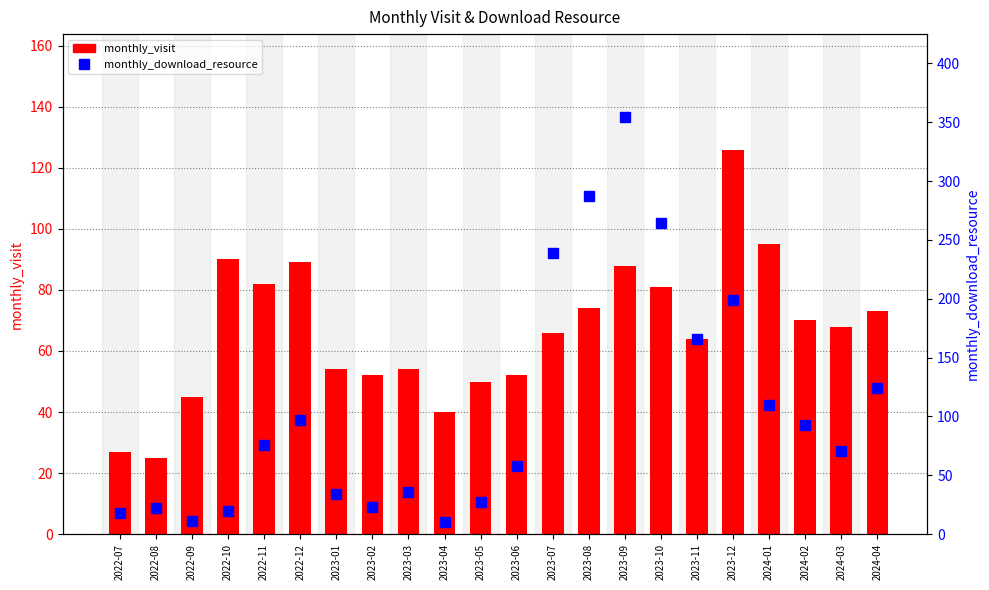

Reading left to right, extract all data points from this chart.

monthly_visit: 27	25	45	90	82	89	54	52	54	40	50	52	66	74	88	81	64	126	95	70	68	73
monthly_download_resource: 18	22	11	20	76	97	34	23	36	10	27	58	239	287	354	264	166	199	110	93	71	124